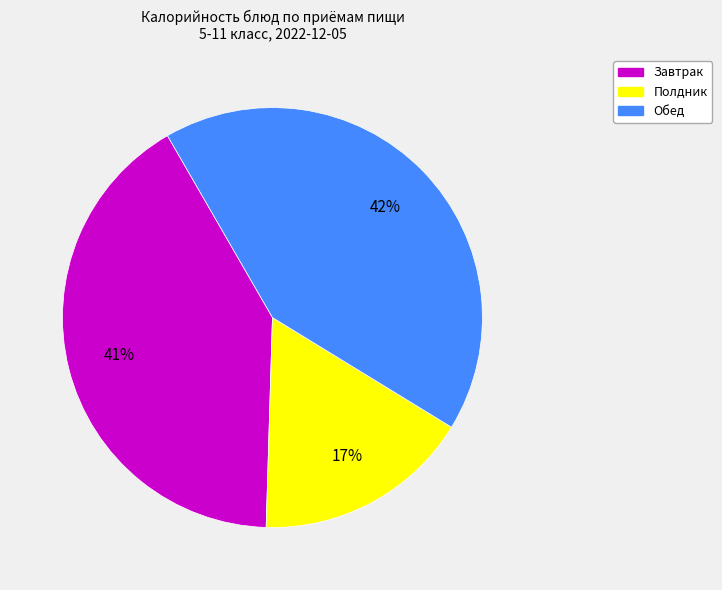

To the nearest percent, what is the average slice percentage?

33%